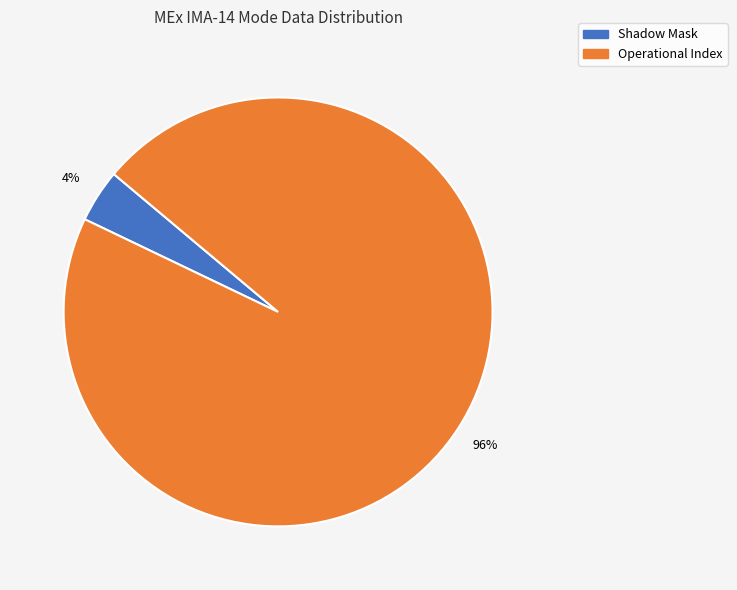

Is there any slice that represents more than half of the pie?

Yes